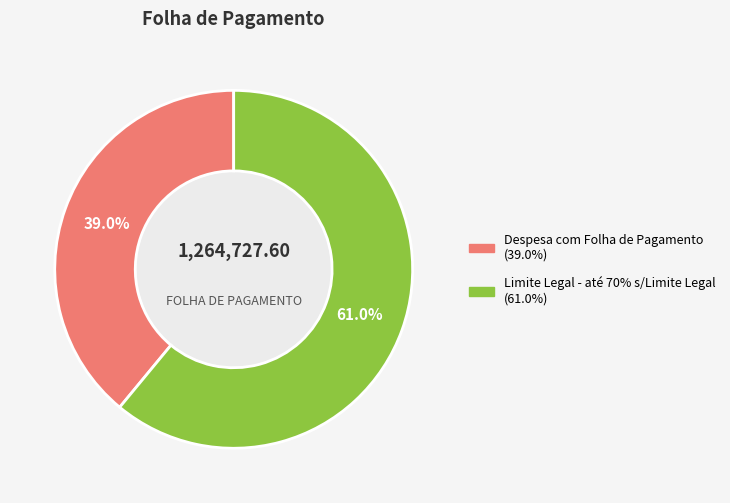

What percentage is the Despesa com Folha de Pagamento slice, to the nearest percent?

39%